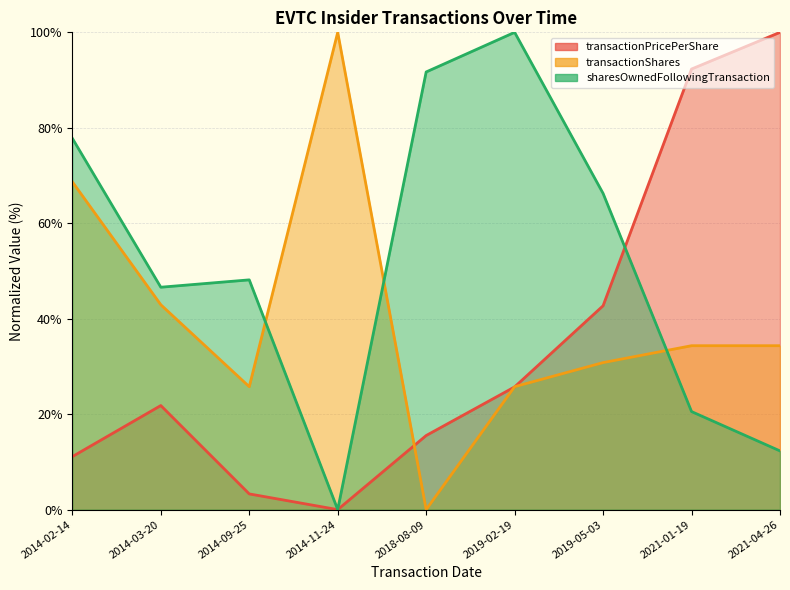

How many lines are shown in the chart?

3